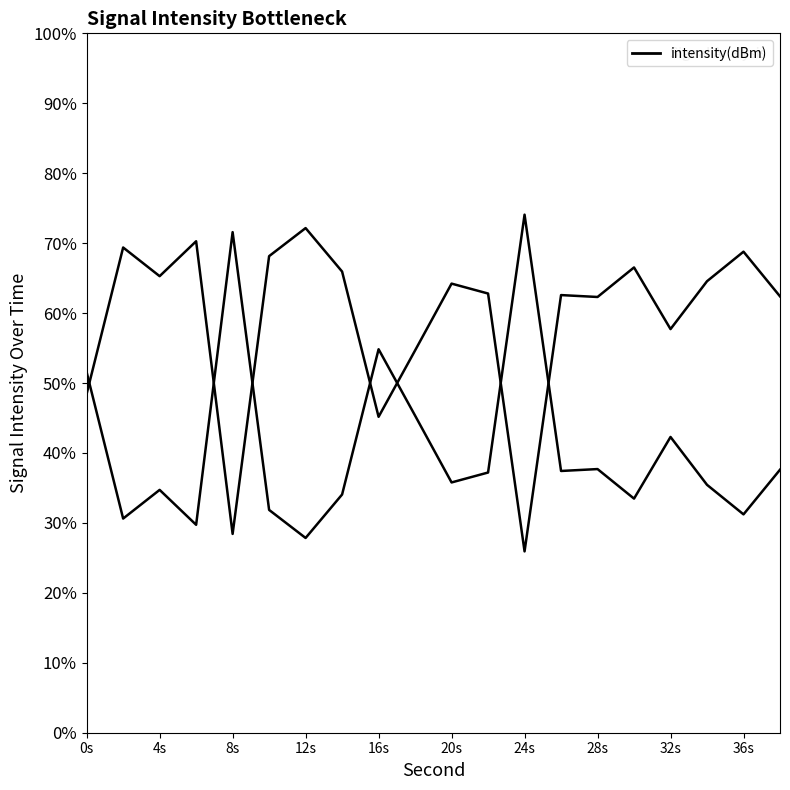

What is the sum of all values?

1185.7